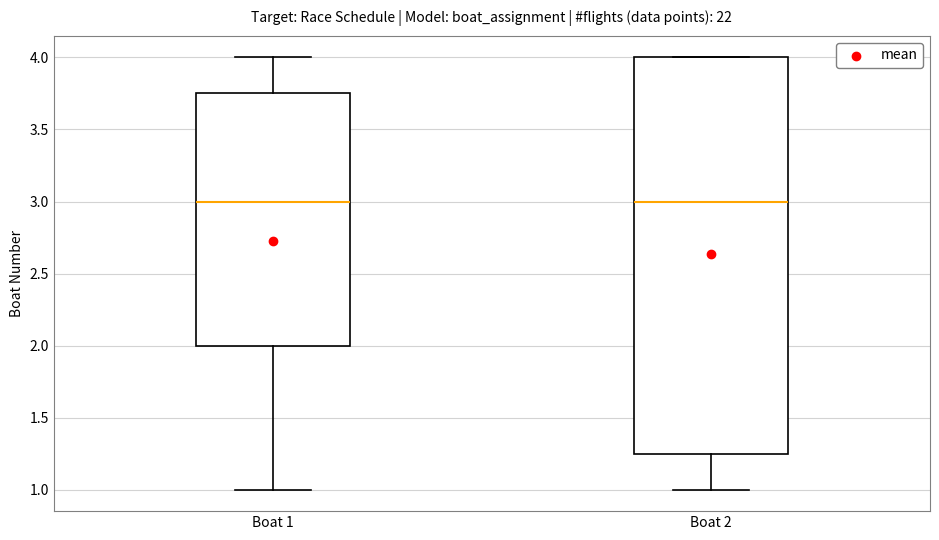

Comparing the boxes themselves (not the whiskers), which one is the tallest?

Boat 2